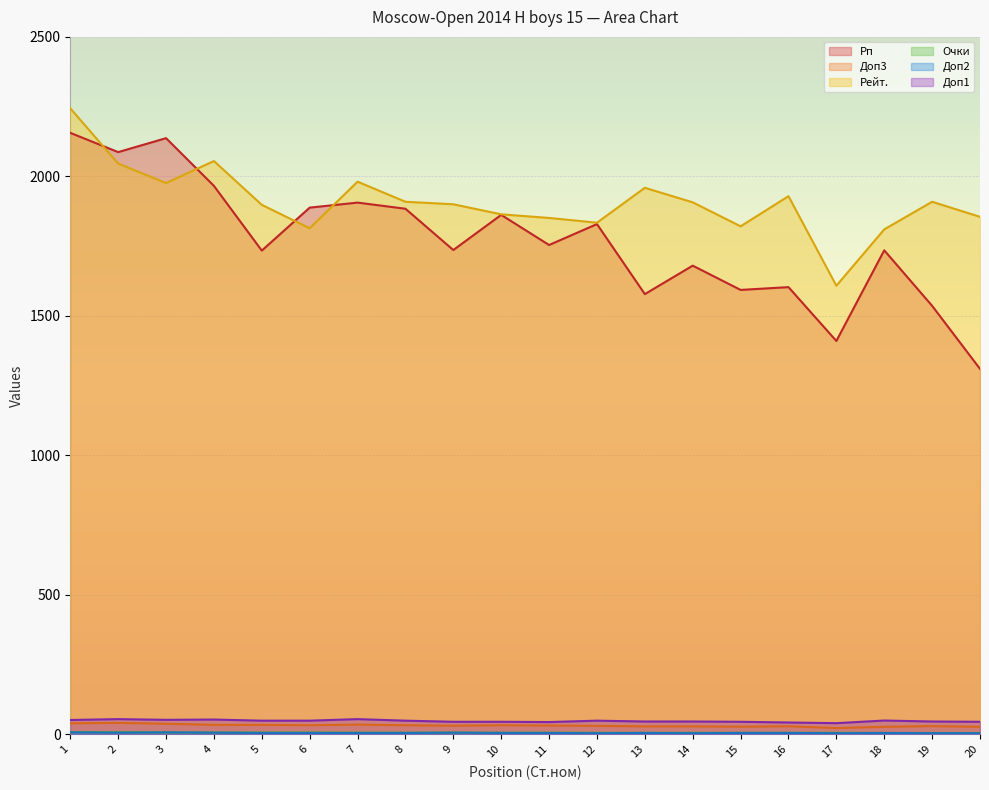

How many lines are shown in the chart?

6